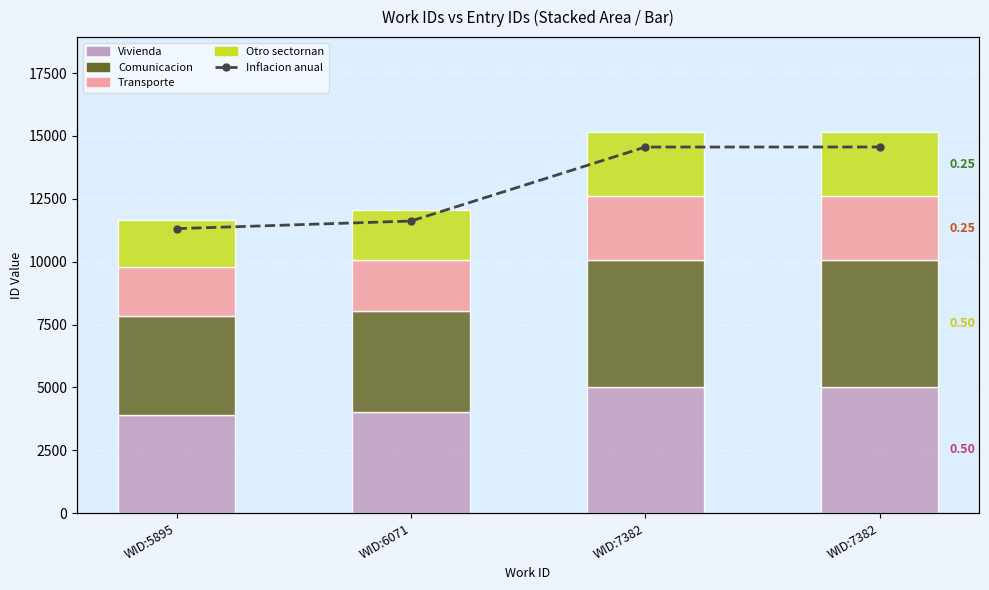

Between WID:7382 and WID:7382, which series saw the biggest shift?

Otro sectornan